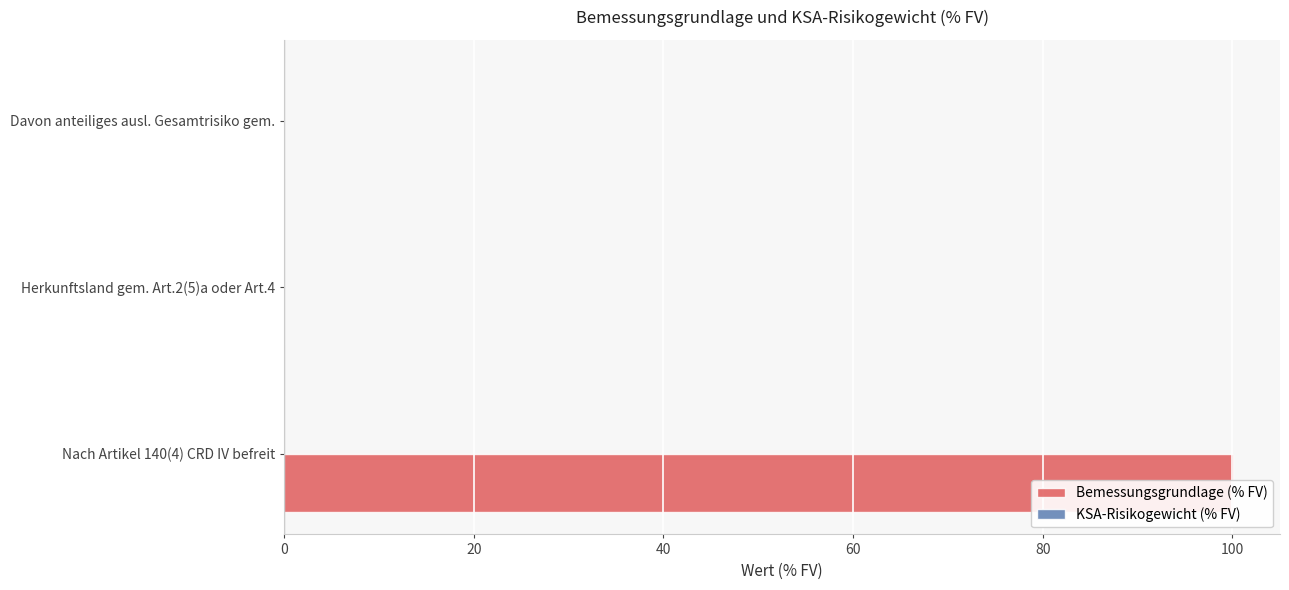

List the labels in order of KSA-Risikogewicht (% FV) value, smallest first.

0, 20, 40